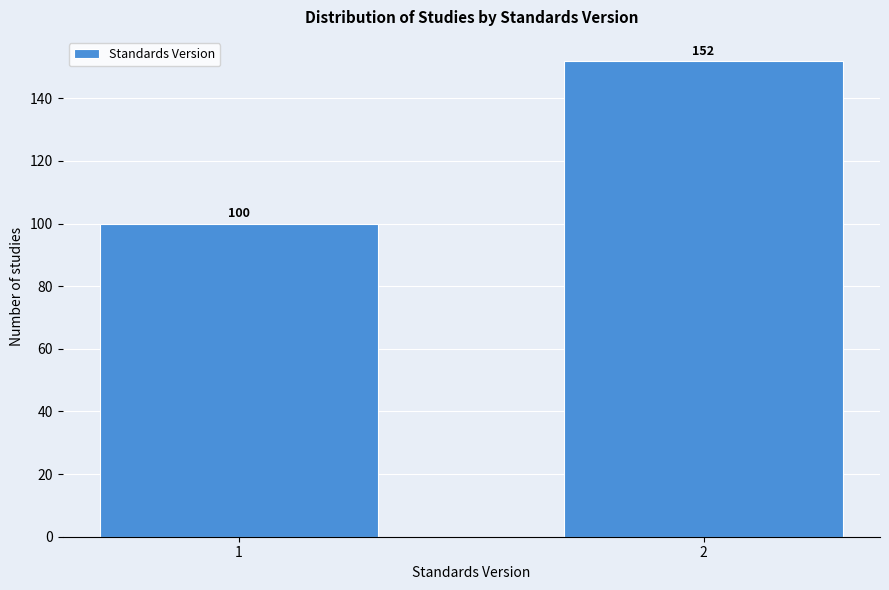

Reading left to right, transcribe all the data shown in this chart.

1=100	2=152